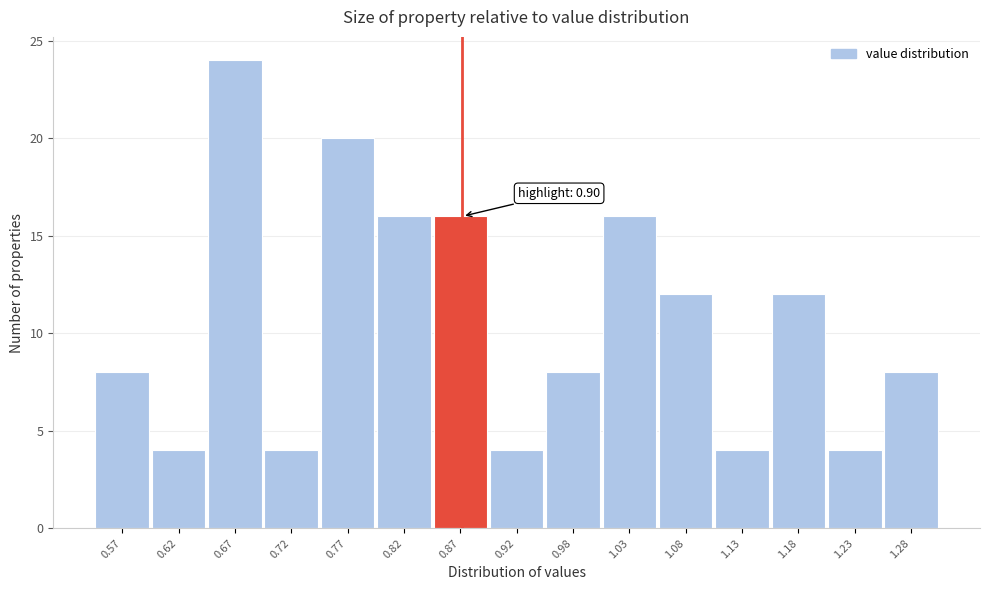

Reading right to left, extract all data points from this chart.

8	4	12	4	12	16	8	4	16	16	20	4	24	4	8